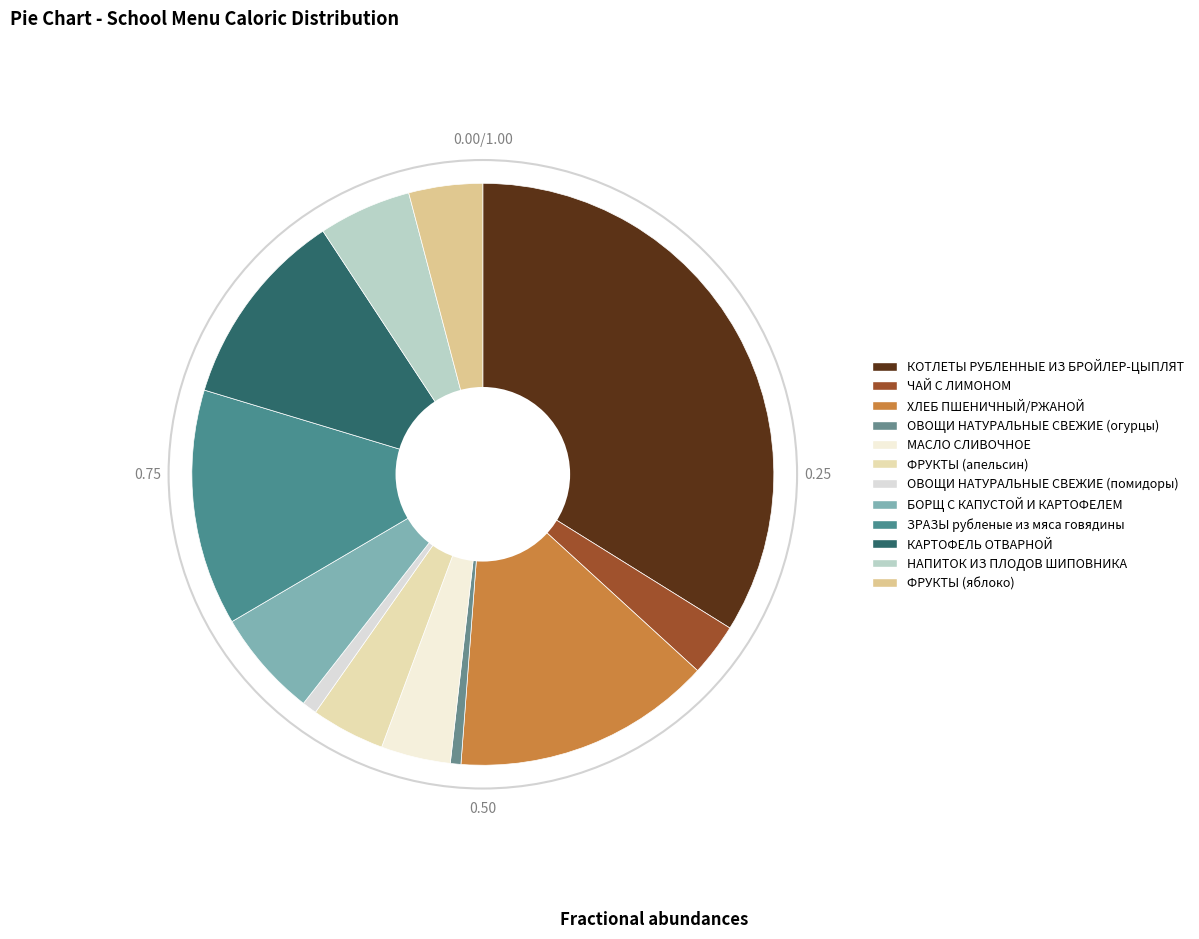

Count the number of slices in the pie.

12